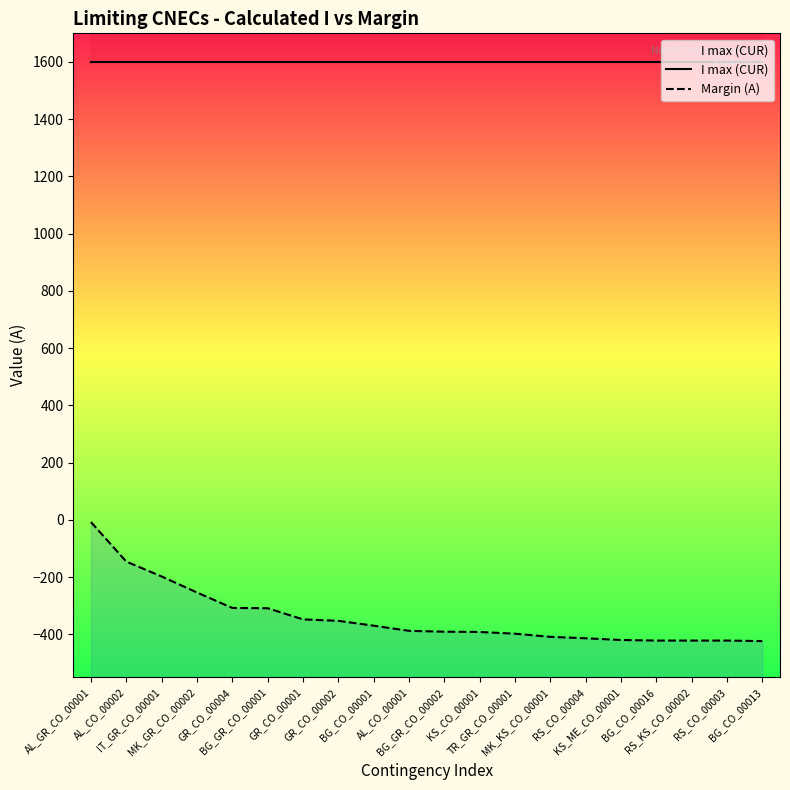

List the series in order of their overall mean, lowest first.

Margin (A), I max (CUR)